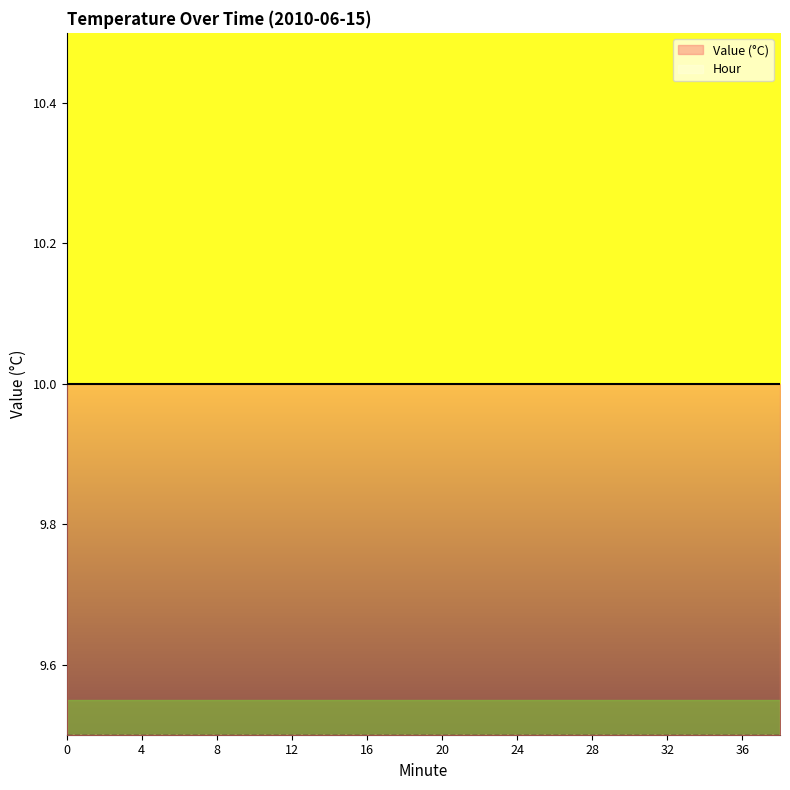

Reading left to right, what are all the values shown in this chart?

Value (°C): 10.0	10.0	10.0	10.0	10.0	10.0	10.0	10.0	10.0	10.0	10.0	10.0	10.0	10.0	10.0	10.0	10.0	10.0	10.0	10.0
Hour: 9.5	9.5	9.5	9.5	9.5	9.5	9.5	9.5	9.5	9.5	9.5	9.5	9.5	9.5	9.5	9.5	9.5	9.5	9.5	9.5